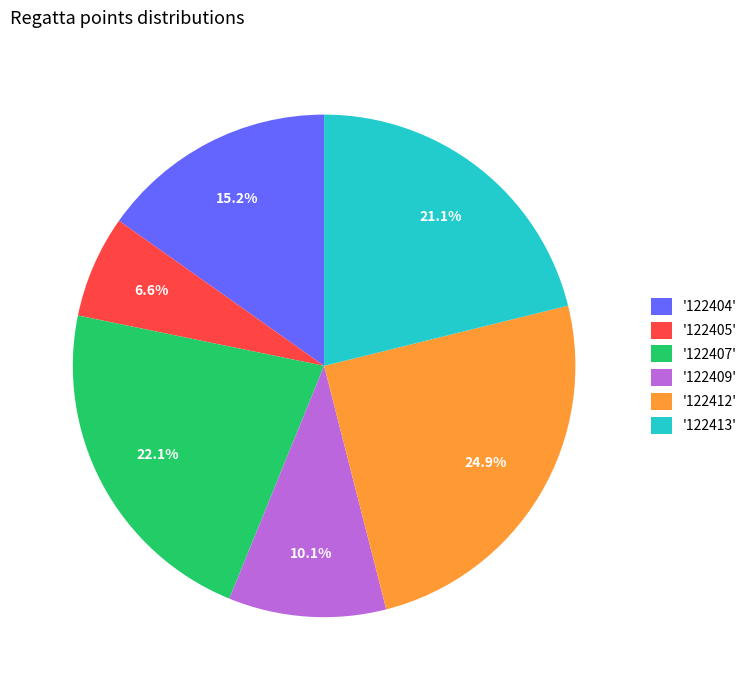

Is there a majority slice in this chart?

No